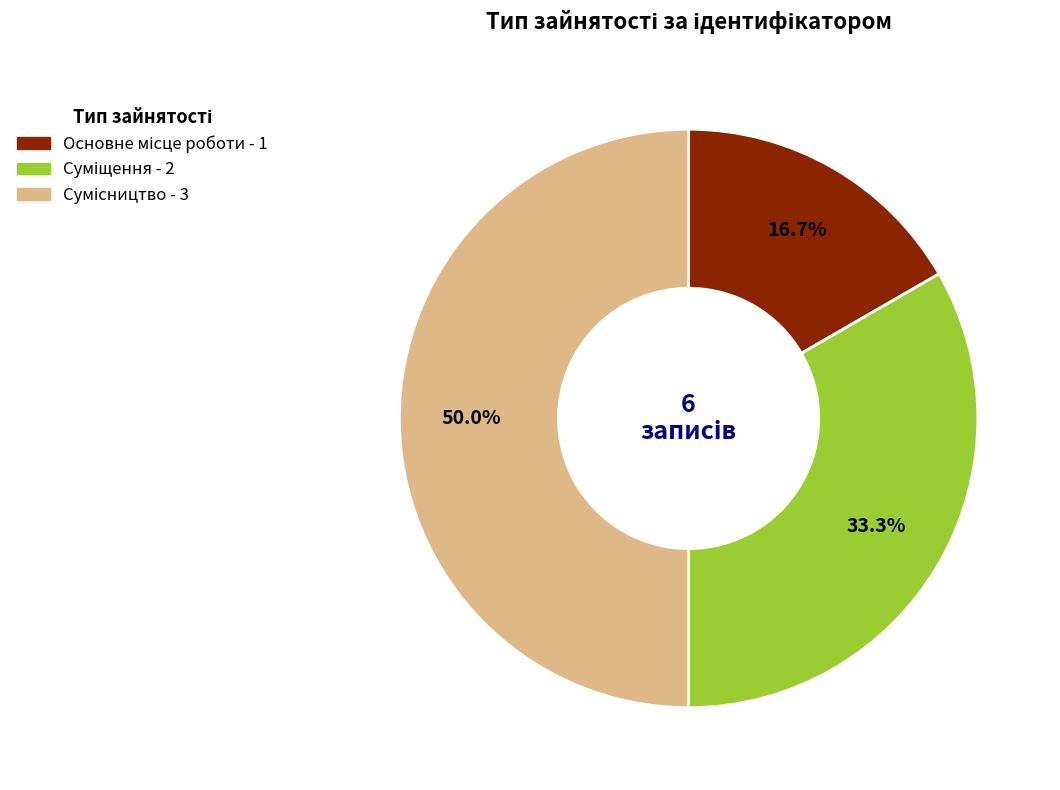

Which has a higher value, Суміщення or Основне місце роботи?

Суміщення